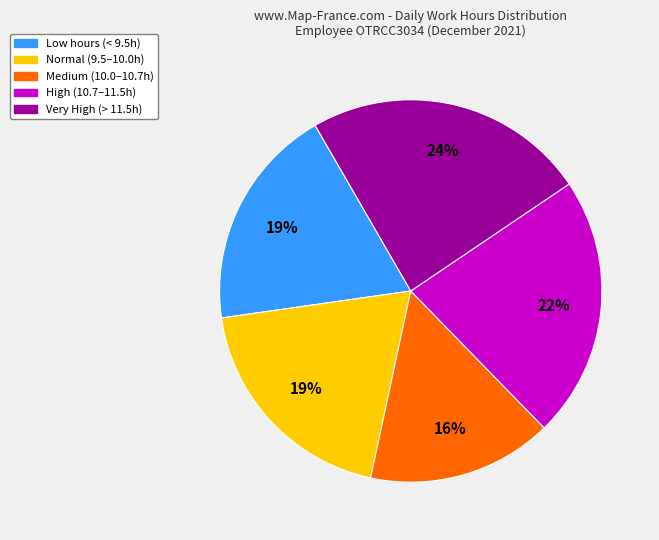

To the nearest percent, what is the average slice percentage?

20%